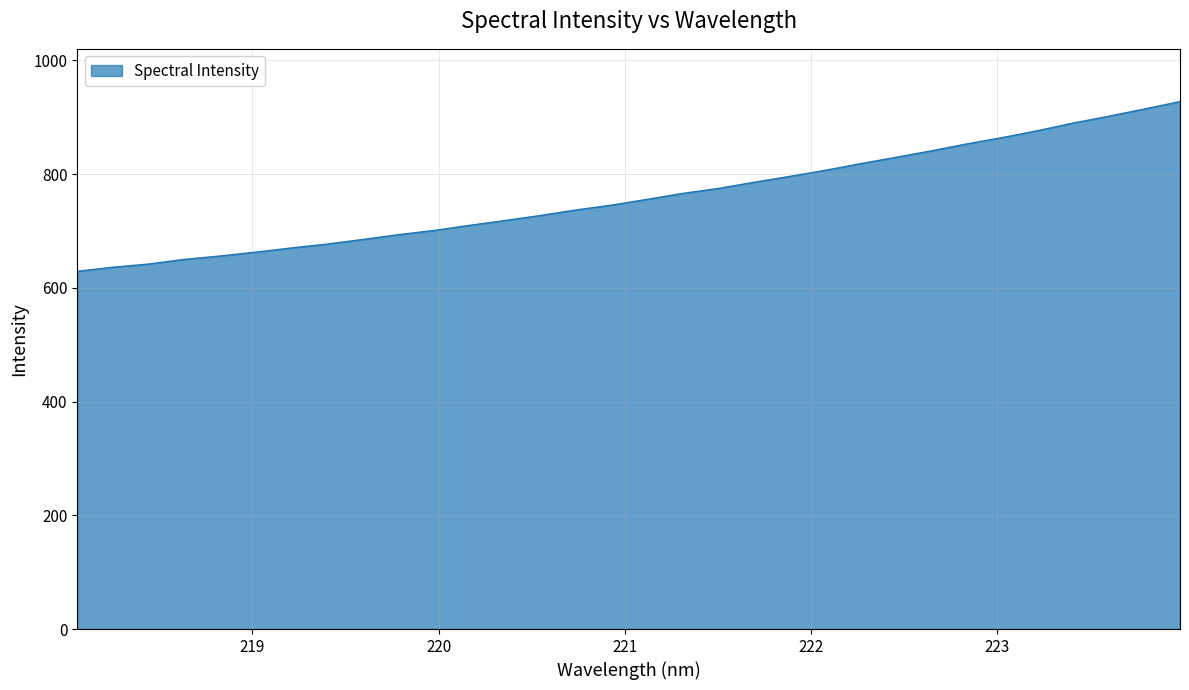

What is the maximum value shown in the chart?

927.7